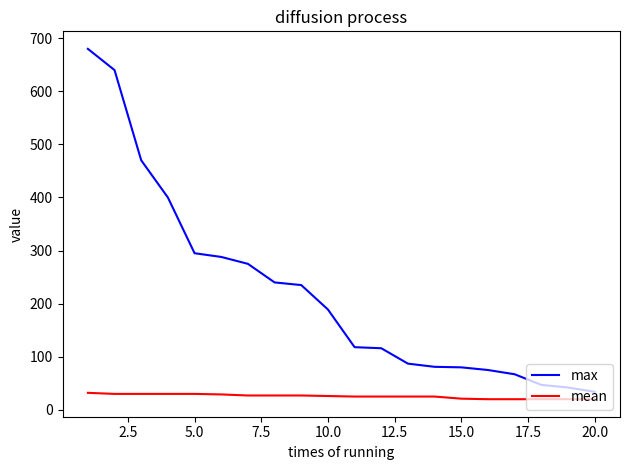

Which series has the largest range (max minus min)?

max